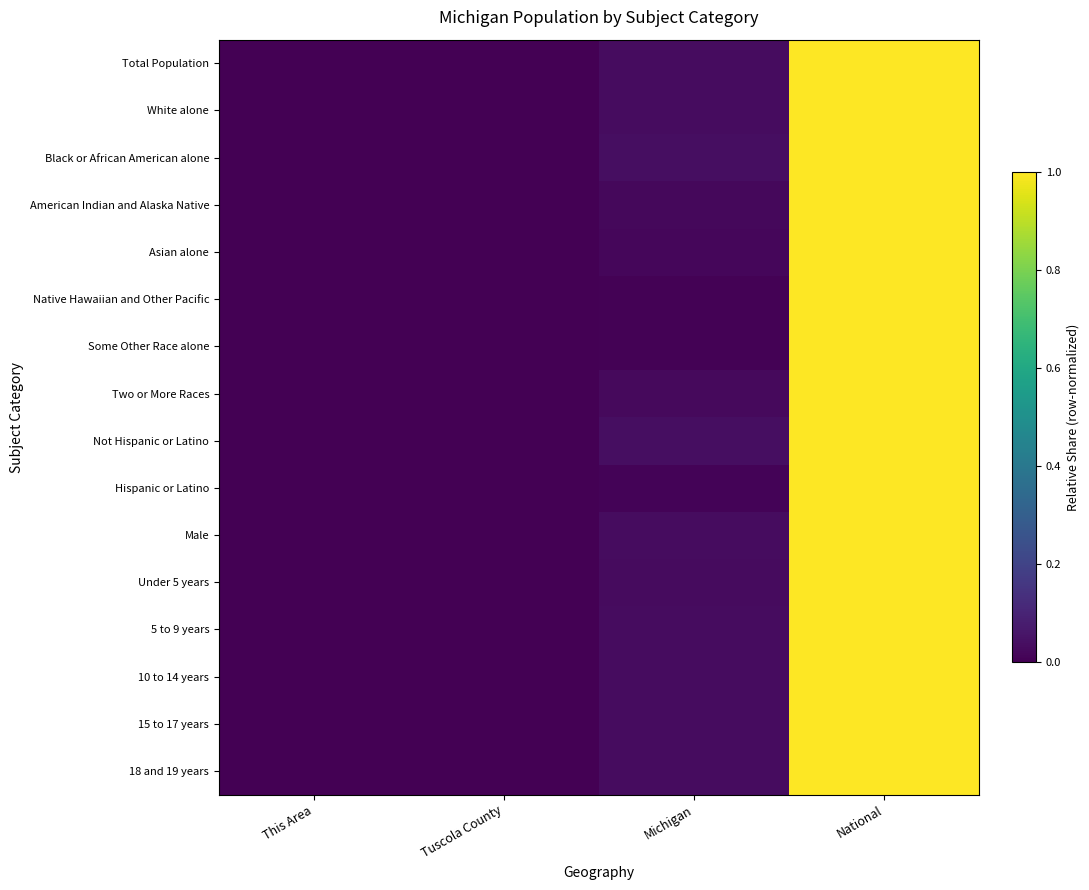

Reading left to right, extract all data points from this chart.

Total Population: This Area=0.0	Tuscola County=0.0	Michigan=0.0	National=1.0
White alone: This Area=0.0	Tuscola County=0.0	Michigan=0.0	National=1.0
Black or African American alone: This Area=0.0	Tuscola County=0.0	Michigan=0.0	National=1.0
American Indian and Alaska Native: This Area=0.0	Tuscola County=0.0	Michigan=0.0	National=1.0
Asian alone: This Area=0.0	Tuscola County=0.0	Michigan=0.0	National=1.0
Native Hawaiian and Other Pacific: This Area=0.0	Tuscola County=0.0	Michigan=0.0	National=1.0
Some Other Race alone: This Area=0.0	Tuscola County=0.0	Michigan=0.0	National=1.0
Two or More Races: This Area=0.0	Tuscola County=0.0	Michigan=0.0	National=1.0
Not Hispanic or Latino: This Area=0.0	Tuscola County=0.0	Michigan=0.0	National=1.0
Hispanic or Latino: This Area=0.0	Tuscola County=0.0	Michigan=0.0	National=1.0
Male: This Area=0.0	Tuscola County=0.0	Michigan=0.0	National=1.0
Under 5 years: This Area=0.0	Tuscola County=0.0	Michigan=0.0	National=1.0
5 to 9 years: This Area=0.0	Tuscola County=0.0	Michigan=0.0	National=1.0
10 to 14 years: This Area=0.0	Tuscola County=0.0	Michigan=0.0	National=1.0
15 to 17 years: This Area=0.0	Tuscola County=0.0	Michigan=0.0	National=1.0
18 and 19 years: This Area=0.0	Tuscola County=0.0	Michigan=0.0	National=1.0